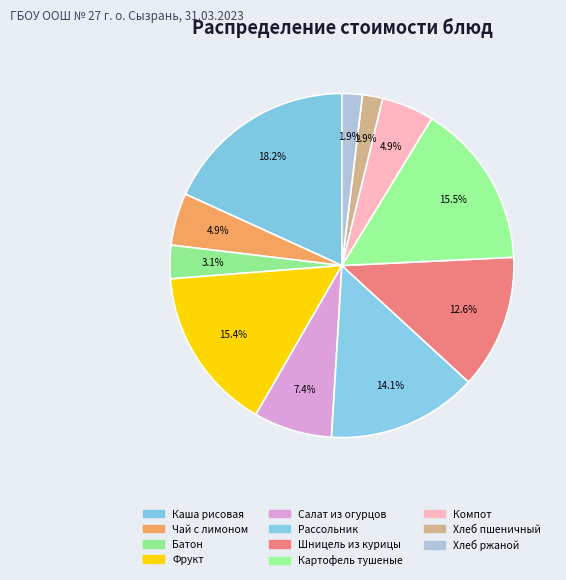

To the nearest percent, what percentage of the pie is Салат из огурцов?

7%